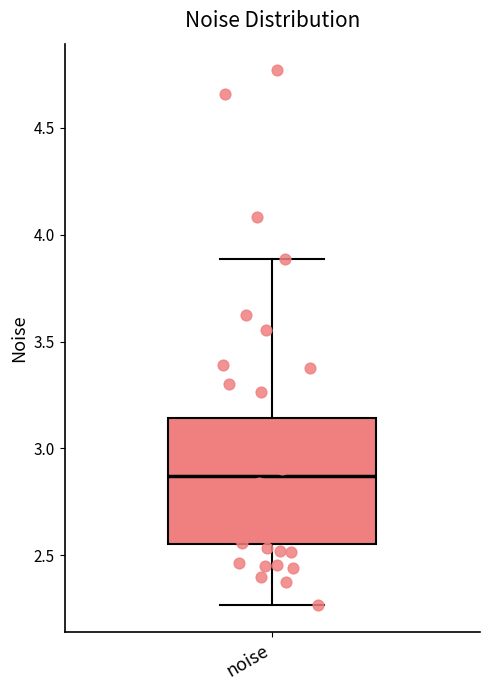

Read this box plot against the y-axis: the position of the median line, the range covered by the box, and the ends of both whiskers. The values are not printed on the chart, so give them approximately, as read against the axis.

median 2.85, box 2.55 to 3.15, whiskers 2.25 to 3.90